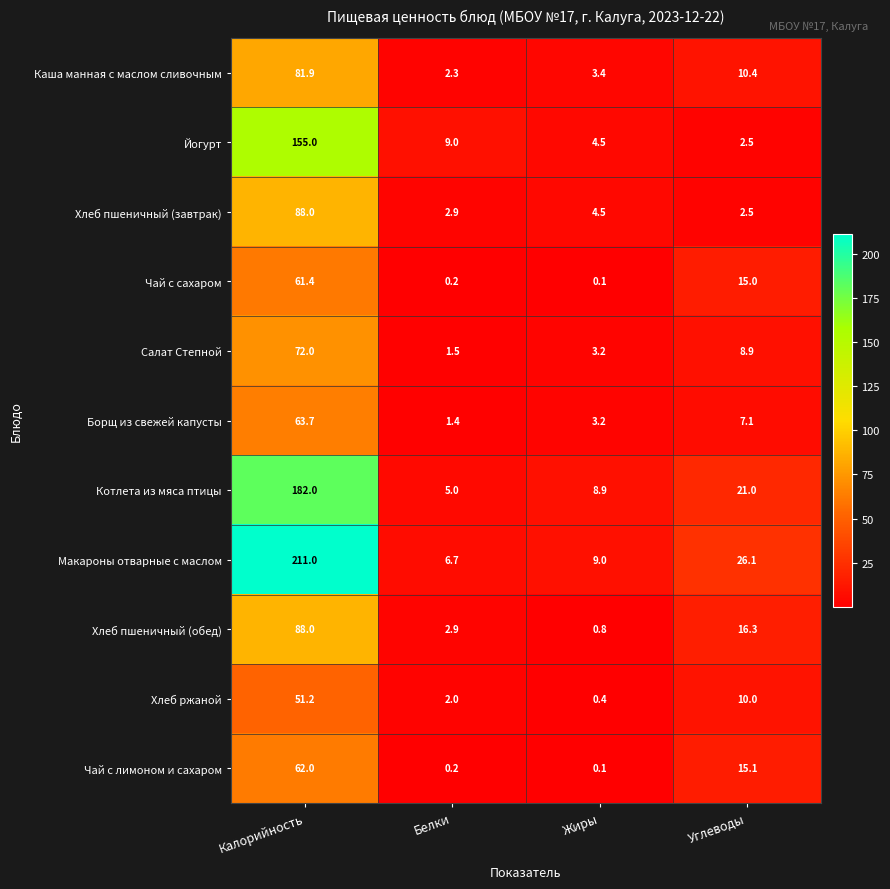

What is the maximum value shown in the chart?

211.0